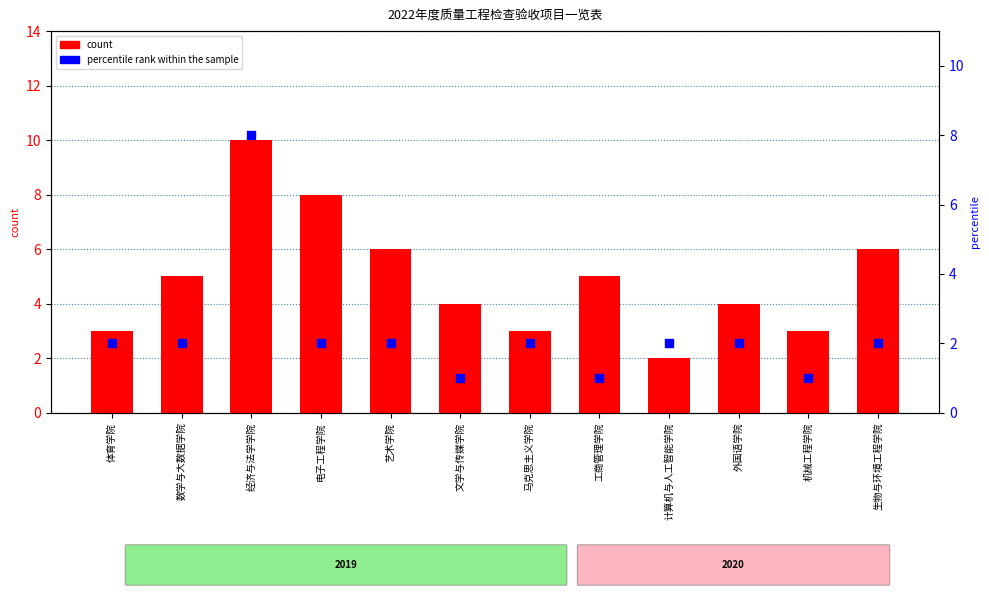

Is the value of count at 数学与大数据学院 greater than the value of percentile rank within the sample at 工商管理学院?

Yes